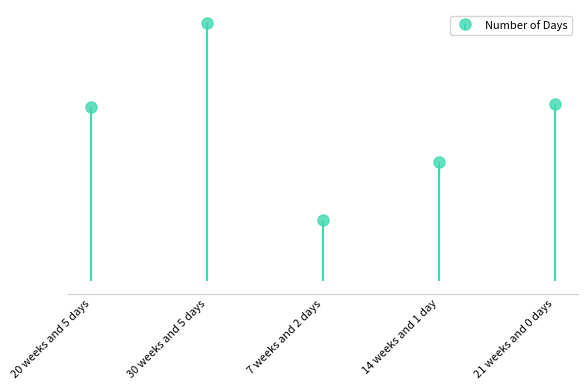

How many values exceed 145?

2